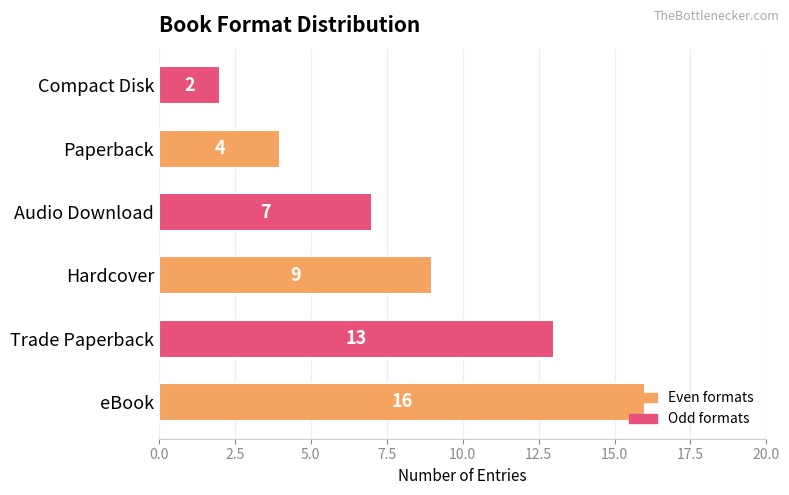

What is the sum of all values?

51